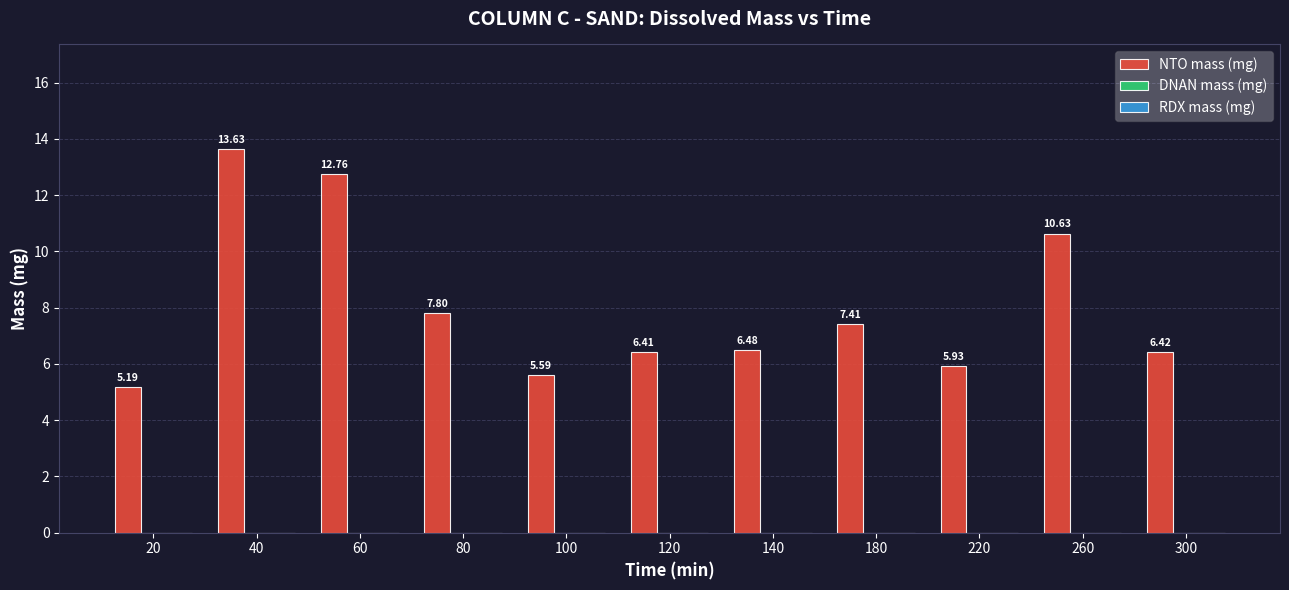

What is the change in value from 40 to 100?

-8.0